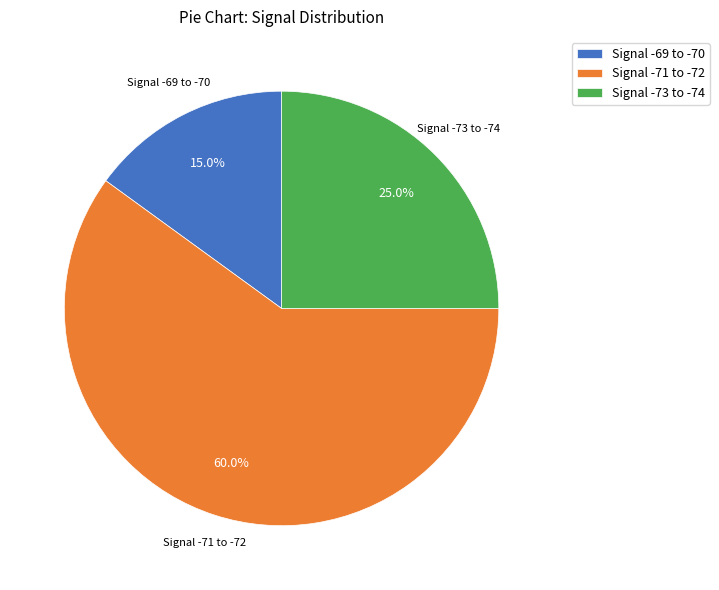

Do Signal -73 to -74 and Signal -71 to -72 together represent more than half of the pie?

Yes